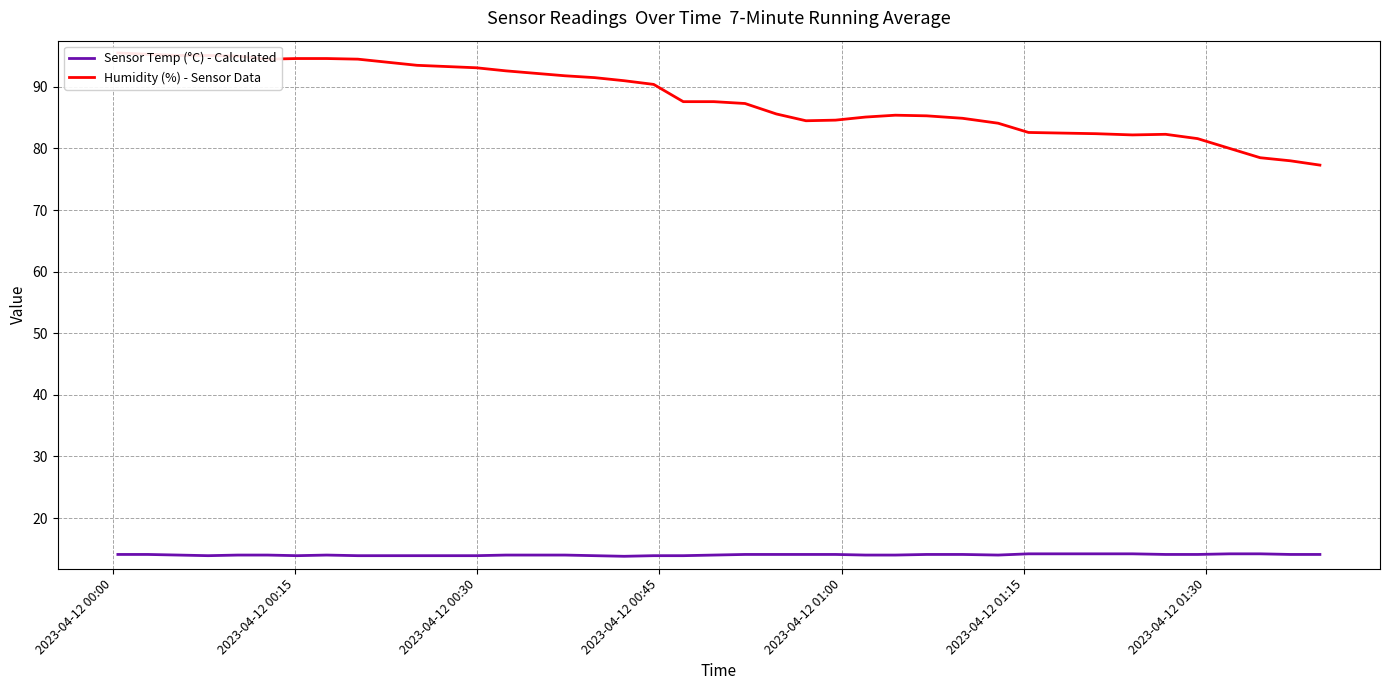

How many Sensor Temp (°C) - Calculated values are between 13 and 14?

22